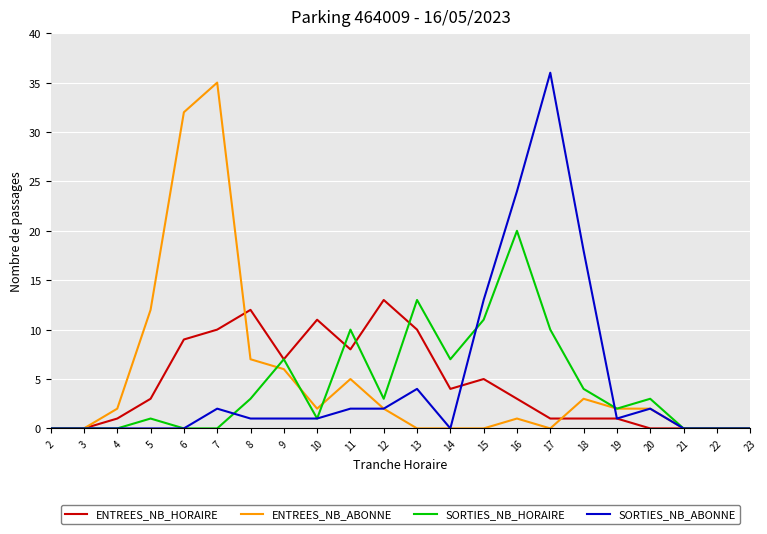

What is the spread (max minus min) of values at 13?

13